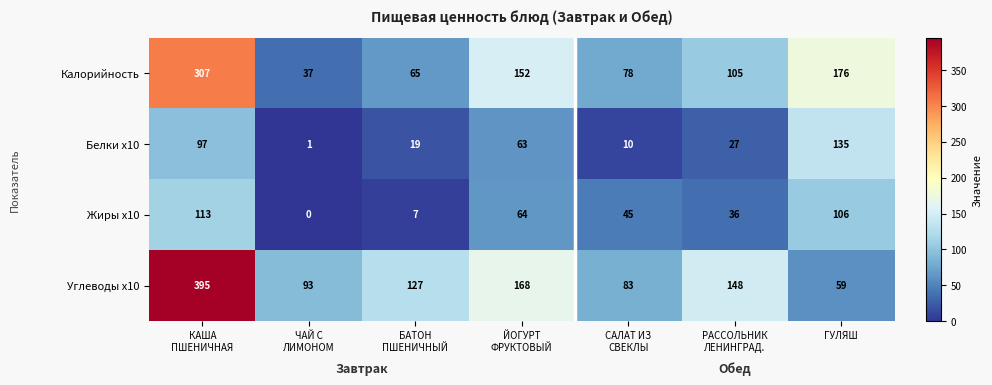

Which category has the highest value across all series?

КАША
ПШЕНИЧНАЯ